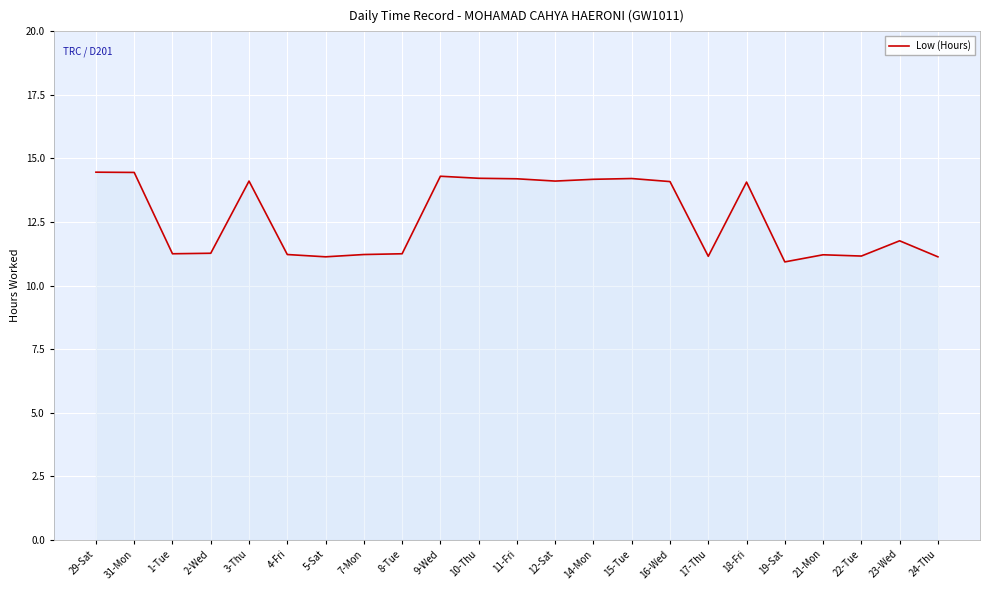

What is the sum of all values?

291.1